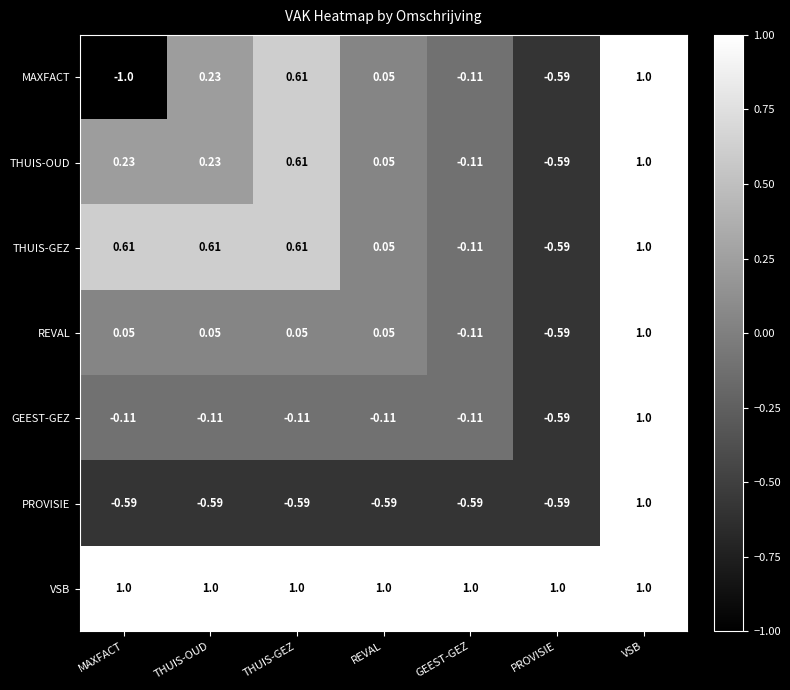

Where is THUIS-GEZ nearest to the value 0?

REVAL